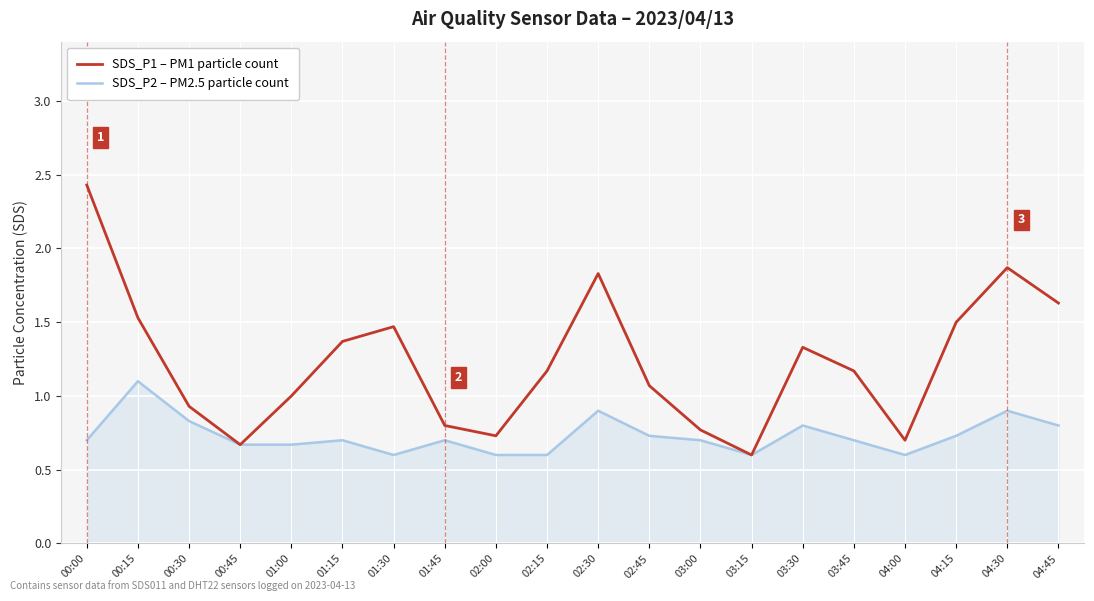

Which series has the largest total across all categories?

SDS_P1 – PM1 particle count